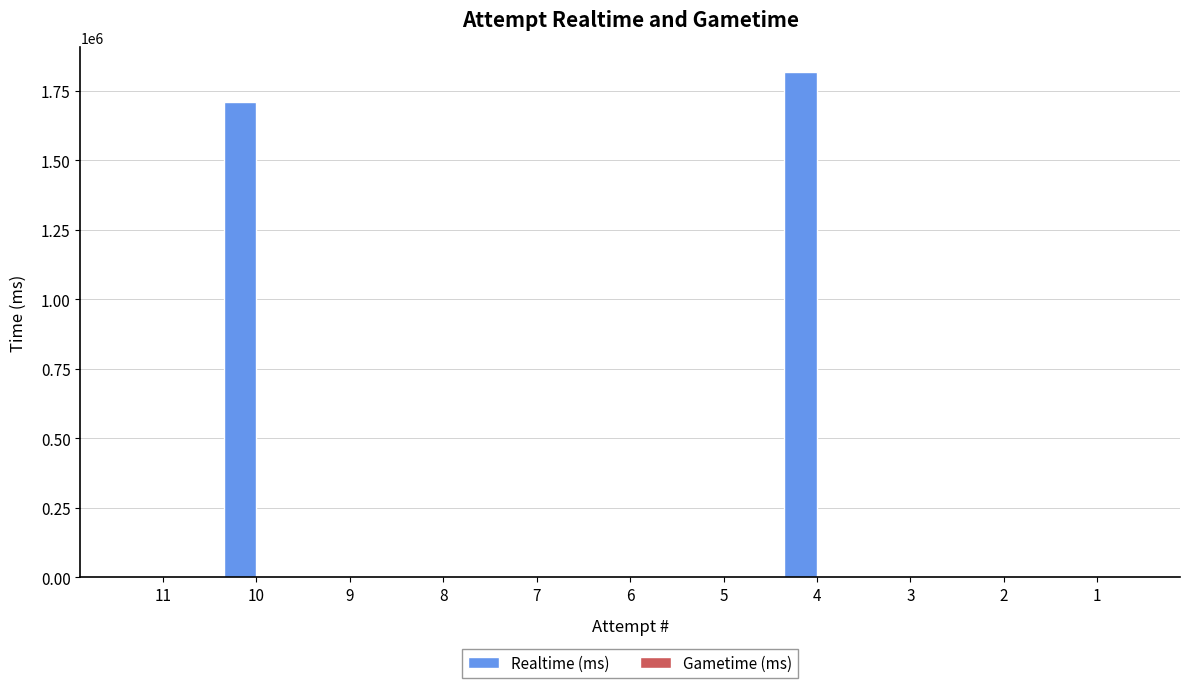

What is the greatest value displayed?

1817558